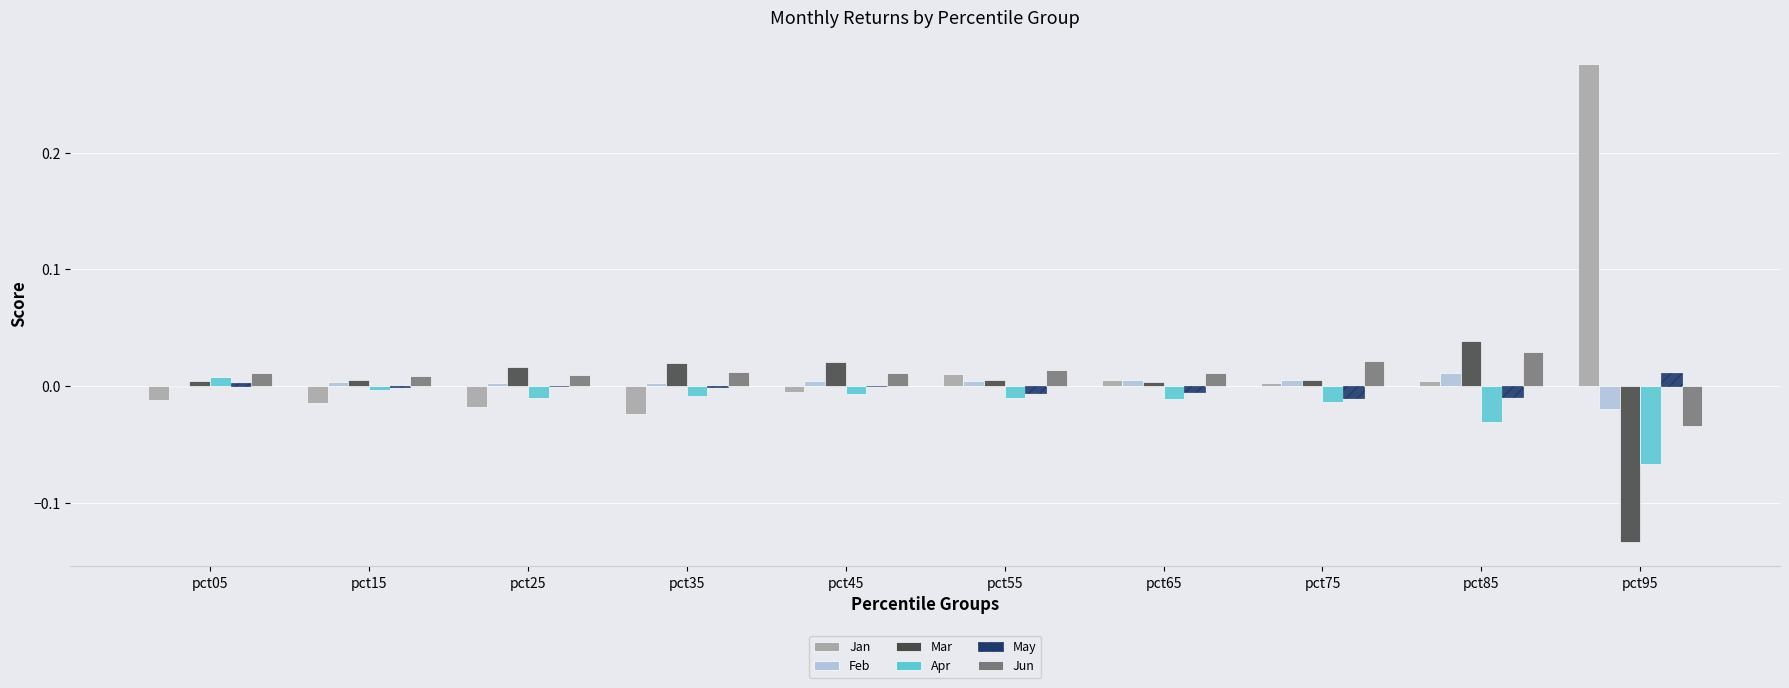

How many values in the Jan series exceed 0?

5